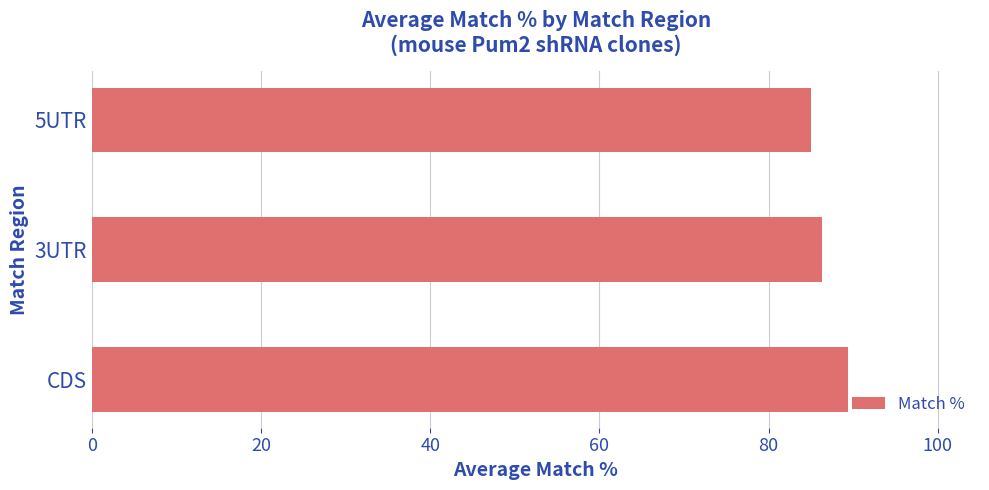

Reading top to bottom, extract all data points from this chart.

85.0	86.4	89.4